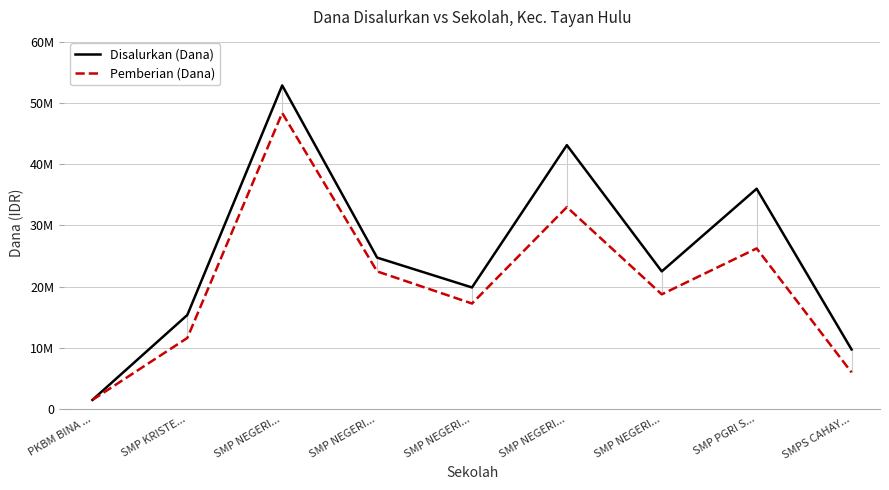

What are all the series names shown in the legend?

Disalurkan (Dana), Pemberian (Dana)